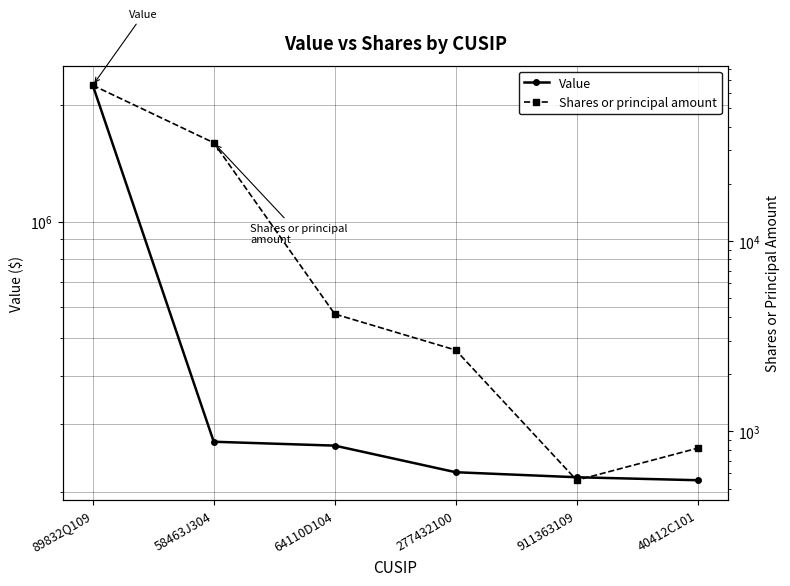

What is the value of the Shares or principal amount point at the 2nd from the left?

32860